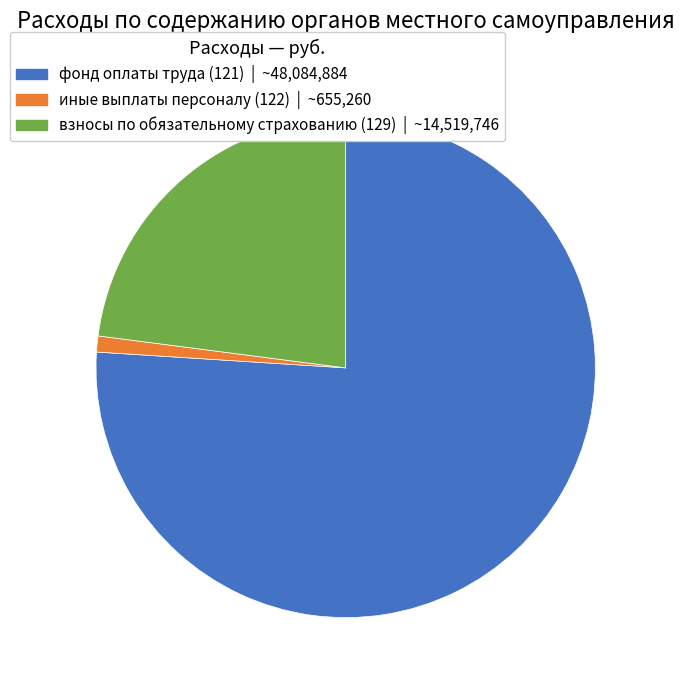

Is it true that фонд оплаты труда (121) is 76% of the pie?

True